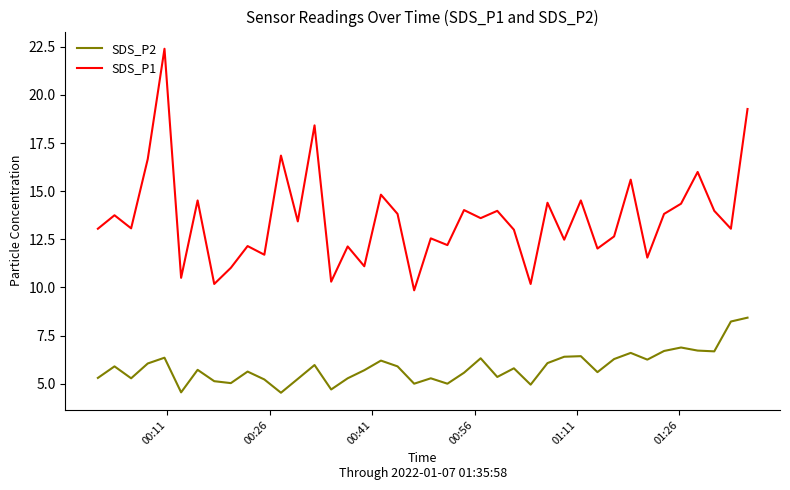

What is the smallest value displayed?

4.5